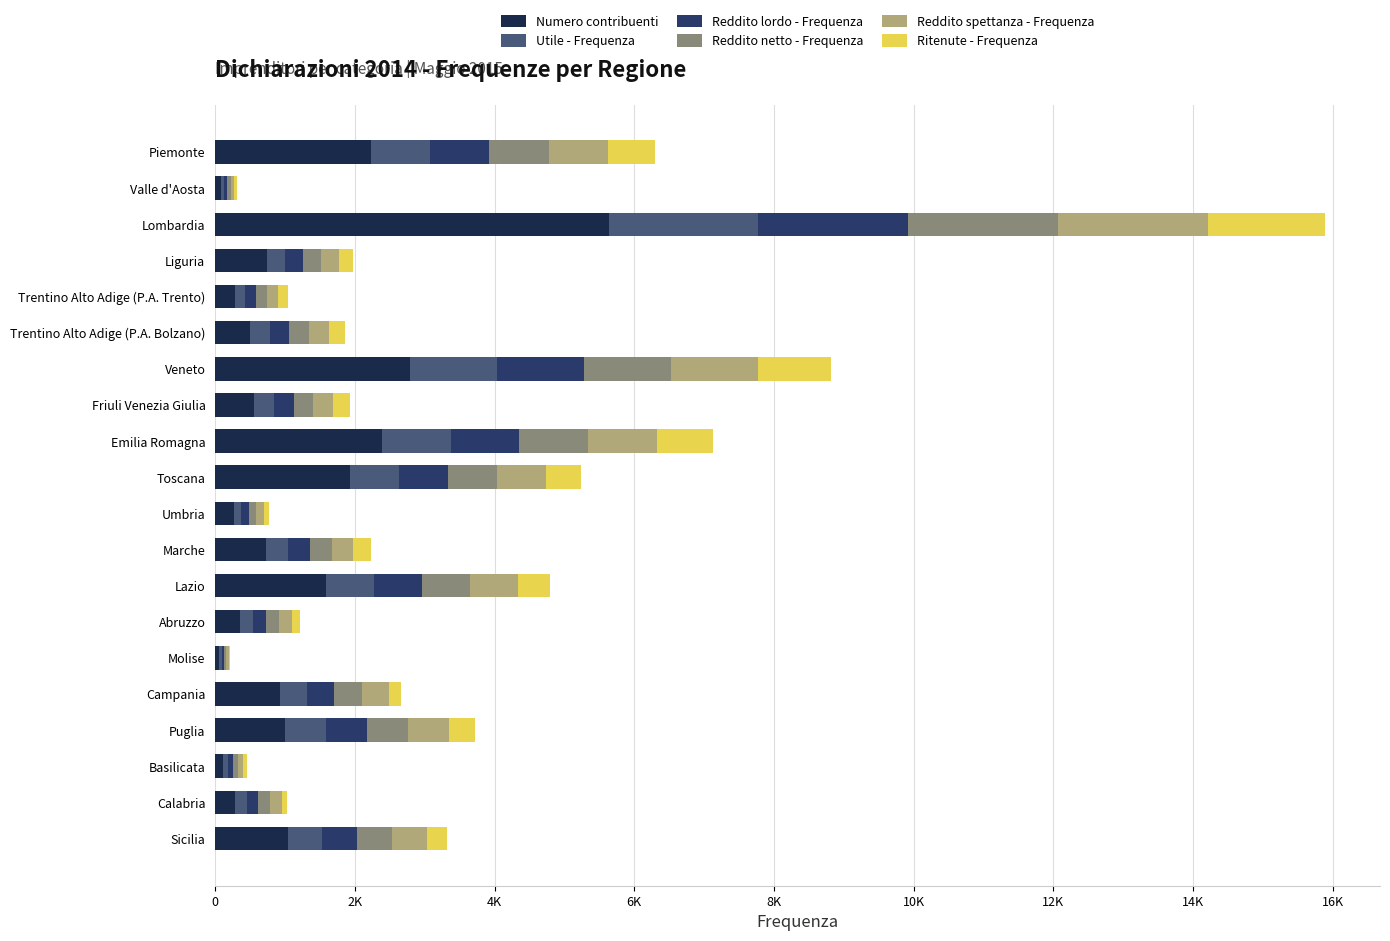

How many bars are there in each group?

6